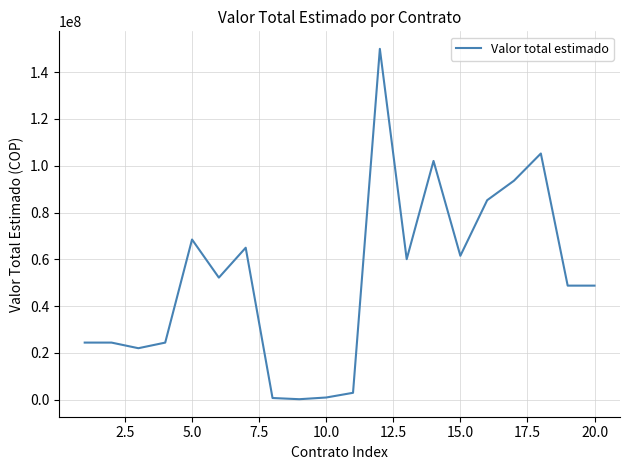

What is the difference between the maximum and minimum values?

149850000